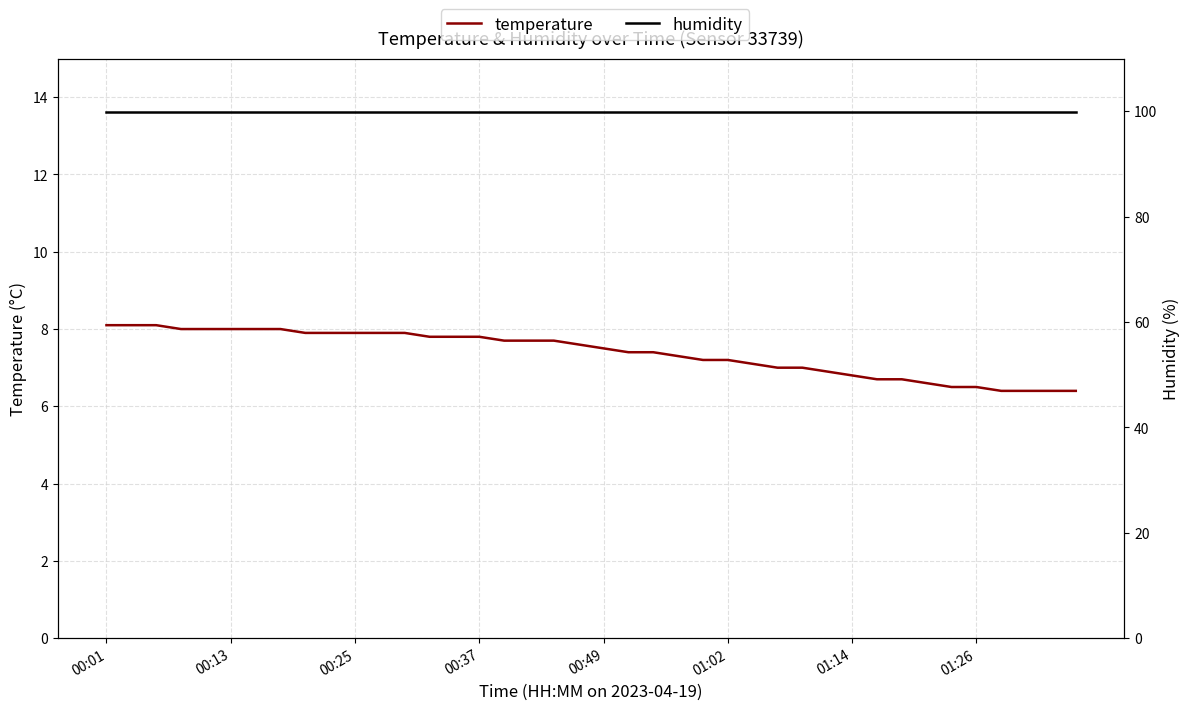

At which category is the sum across all series the highest?

00:01